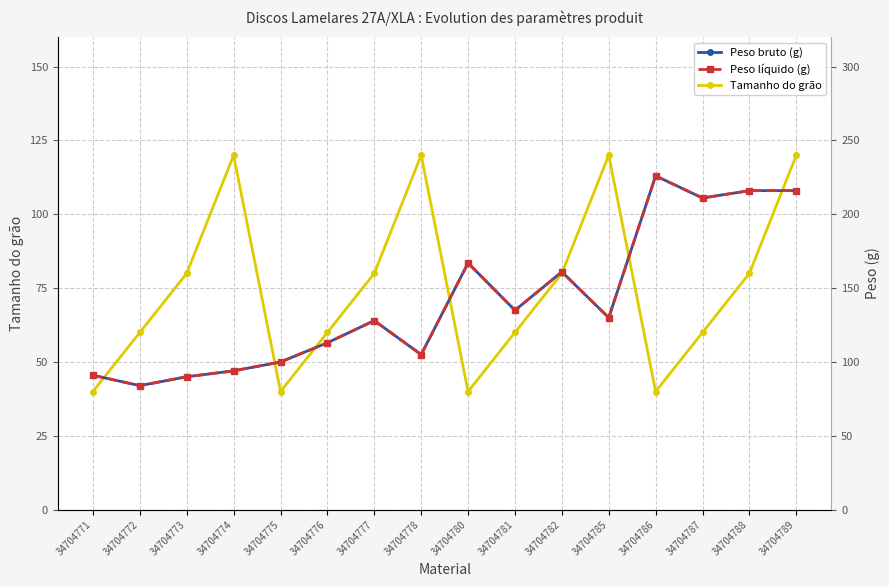

At 34704777, list the series in order from largest to smallest.

Peso bruto (g), Peso líquido (g), Tamanho do grão